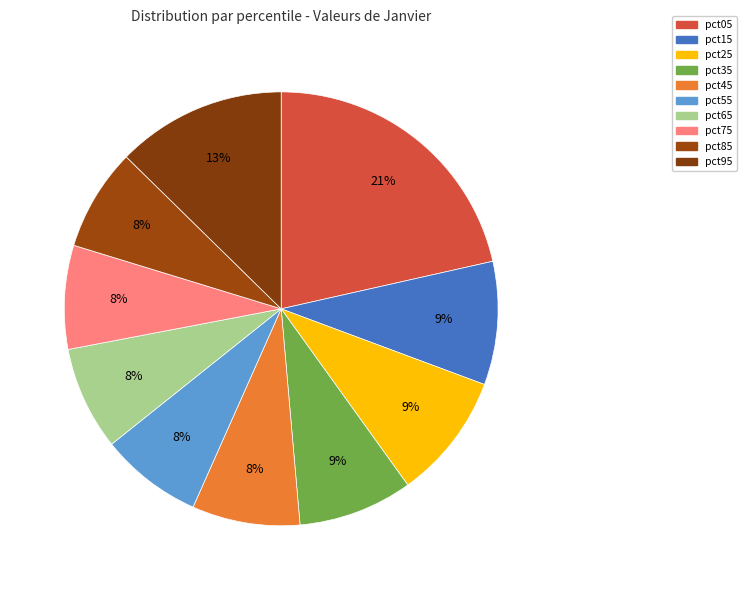

To the nearest percent, what is the difference between the largest and smallest slice percentages?

14%